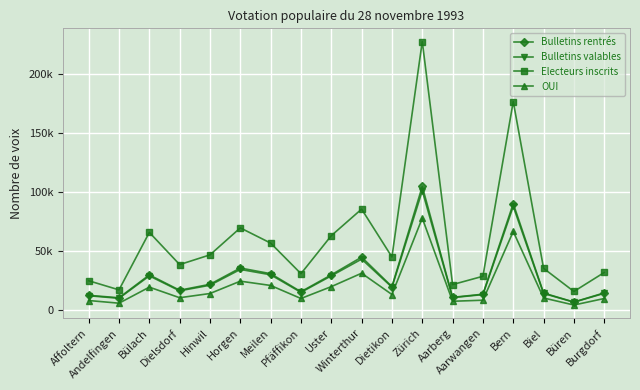

Is this an area chart (filled region under the line)?

No